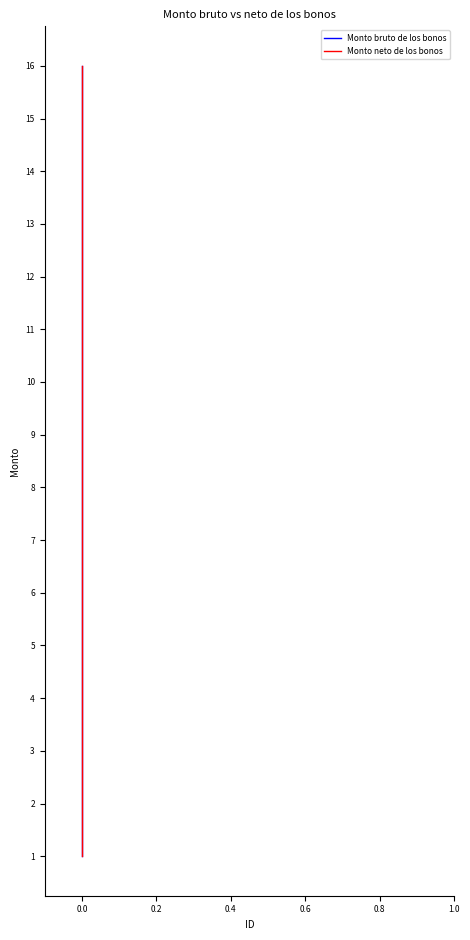

What is the minimum value for Monto bruto de los bonos?

1